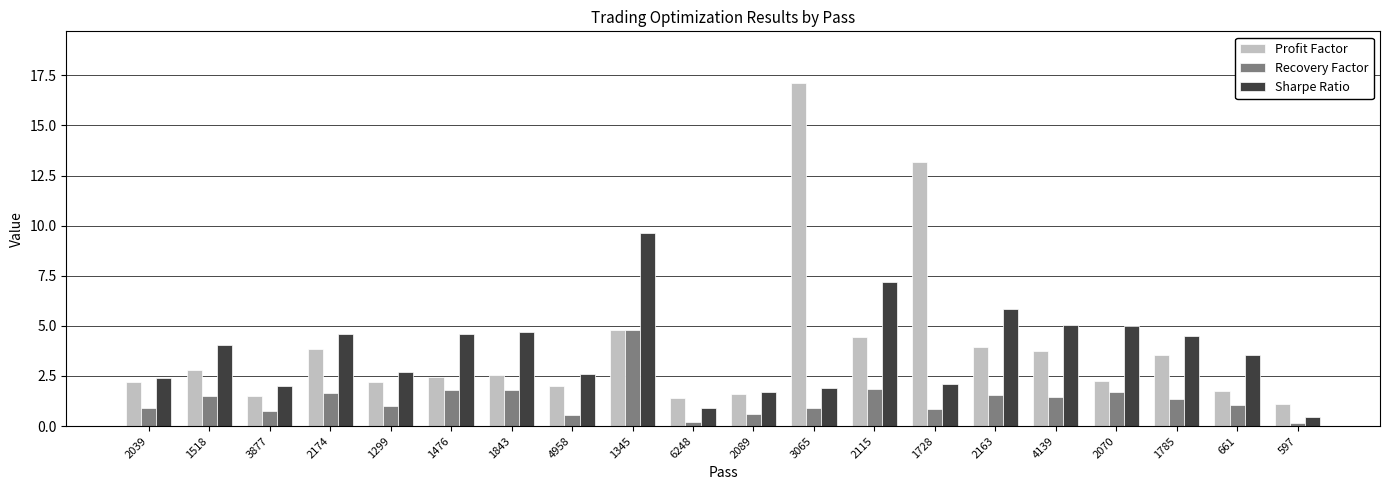

What is the label of the 18th bar from the left?

1785